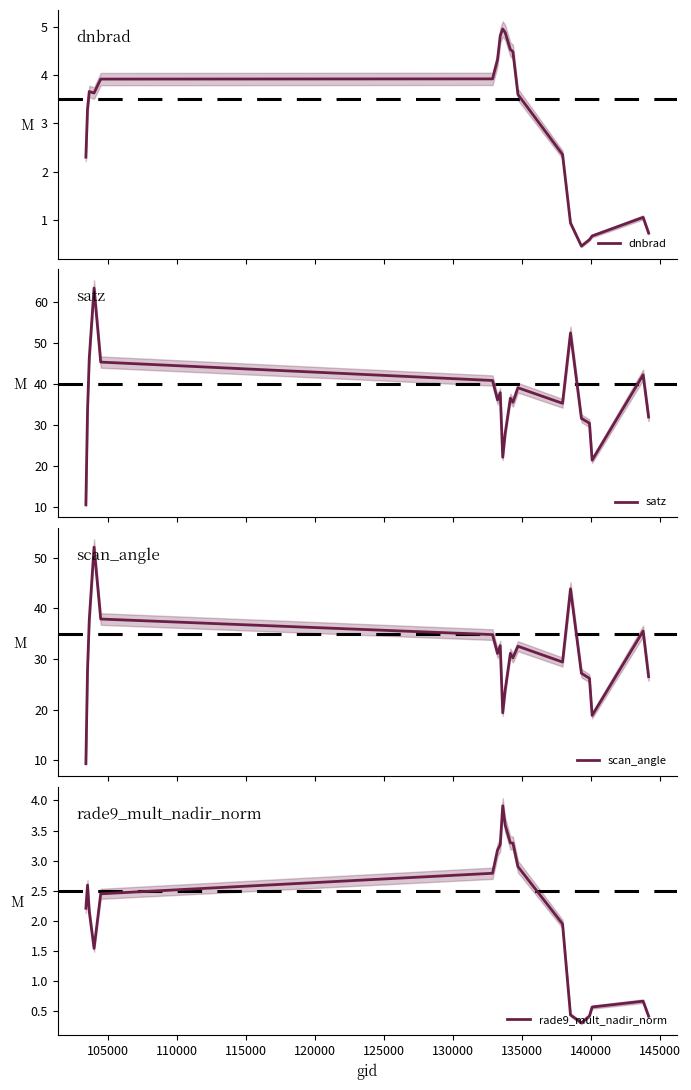

What is the lowest value of the dnbrad series?

0.5